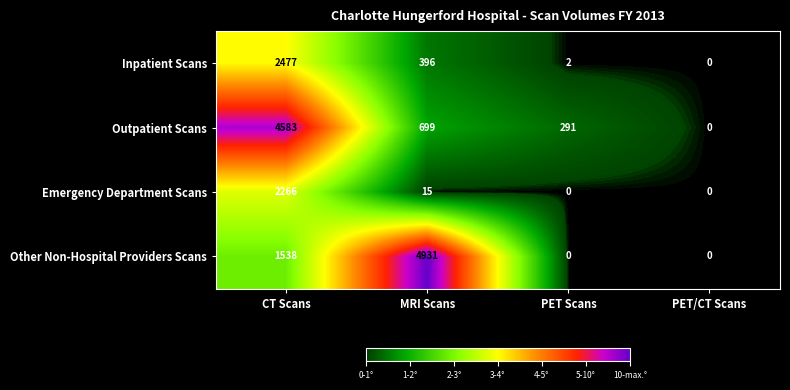

How many series are shown in this chart?

4